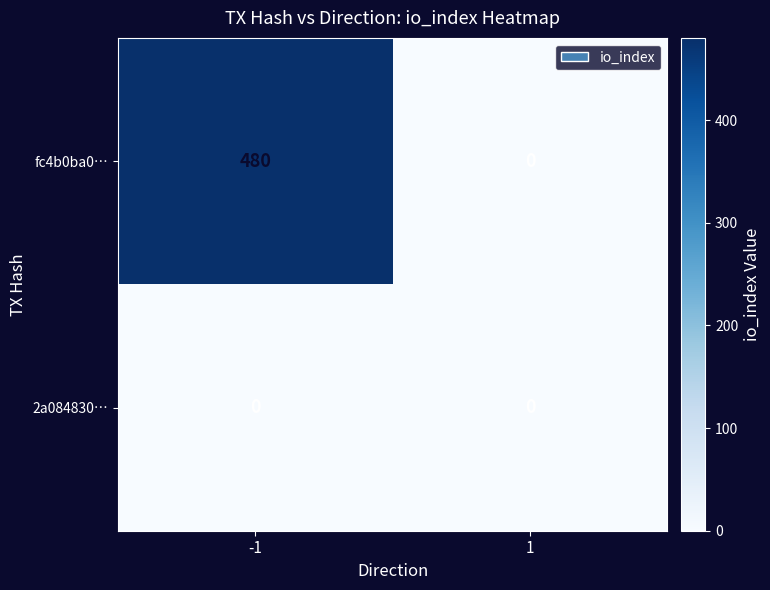

What is the difference between the fc4b0ba0… values at -1 and 1?

480